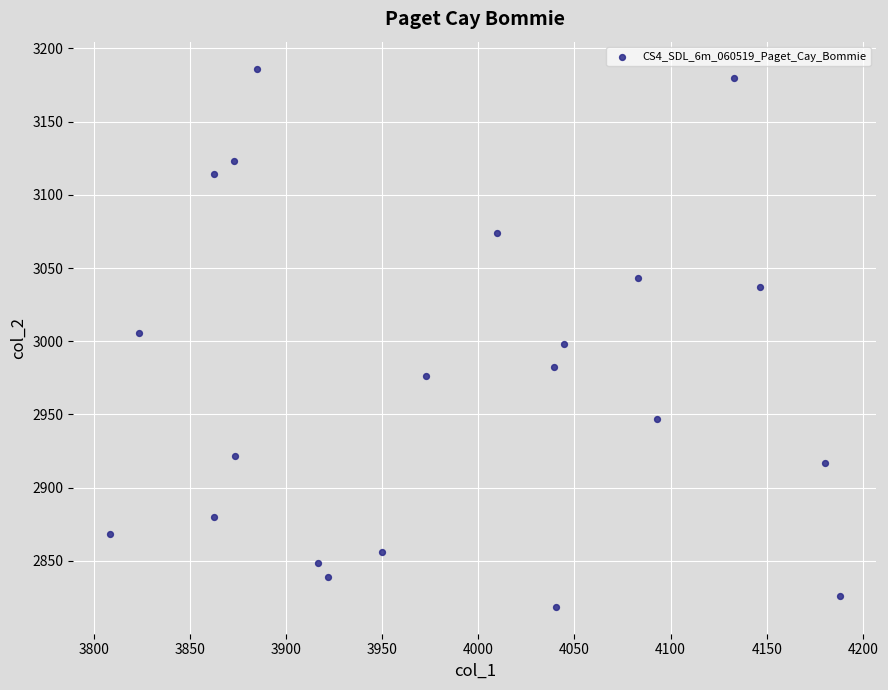

What is the range of Y values (max minus min)?

367.7